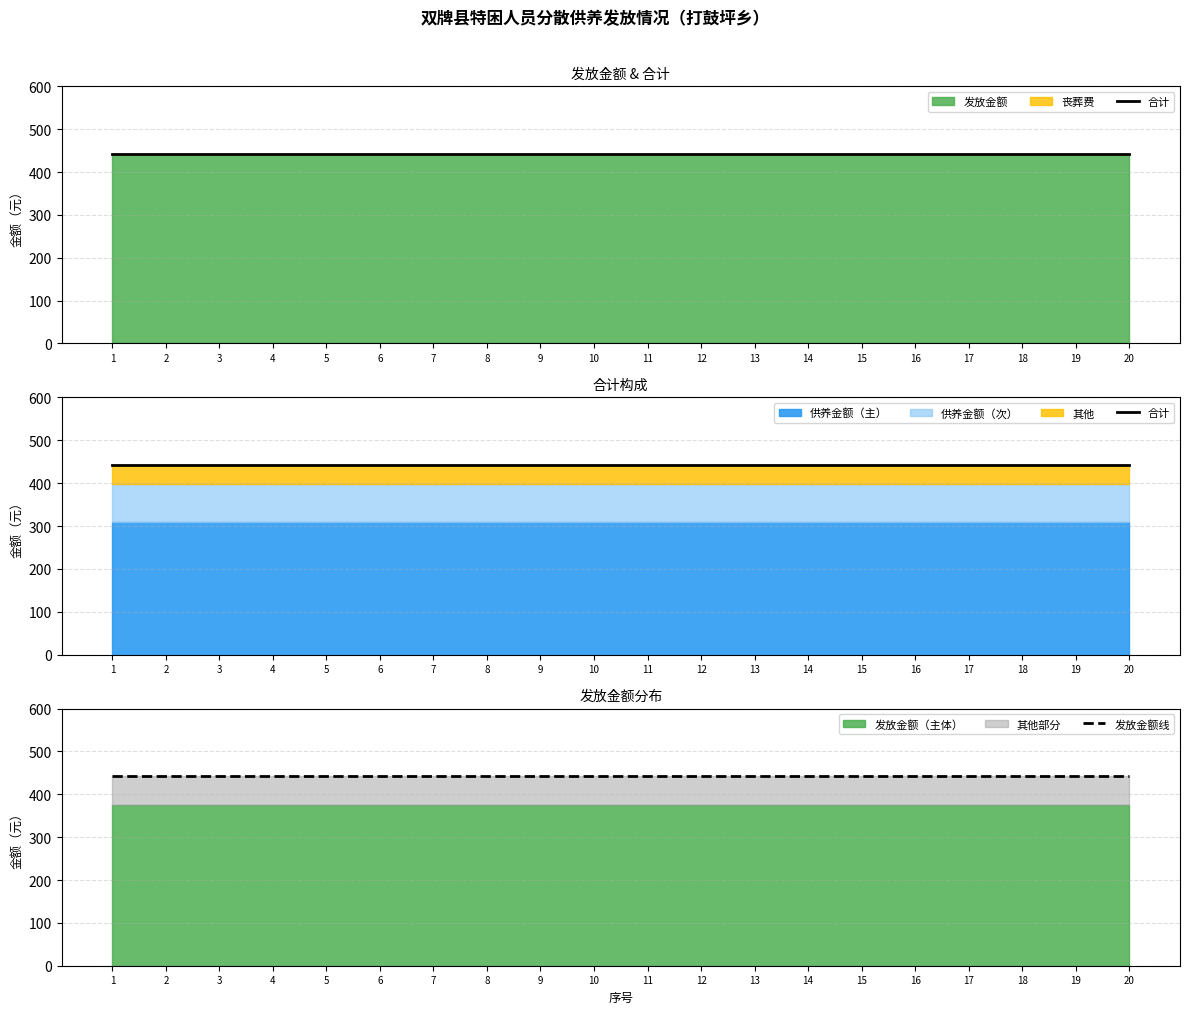

What is the sum of the 合计 values at 18 and 20?

884